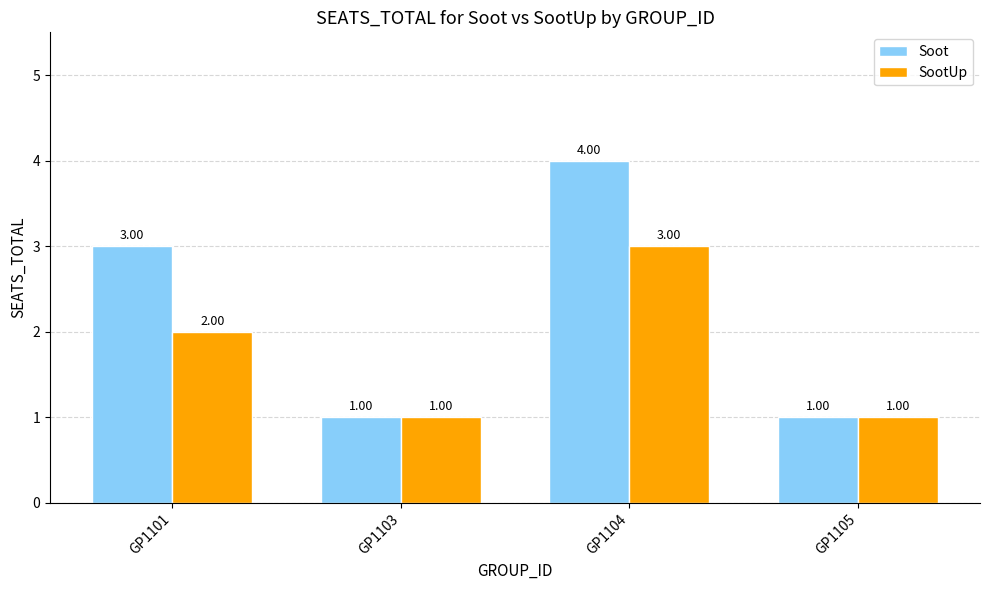

At which category is the sum across all series the highest?

GP1104